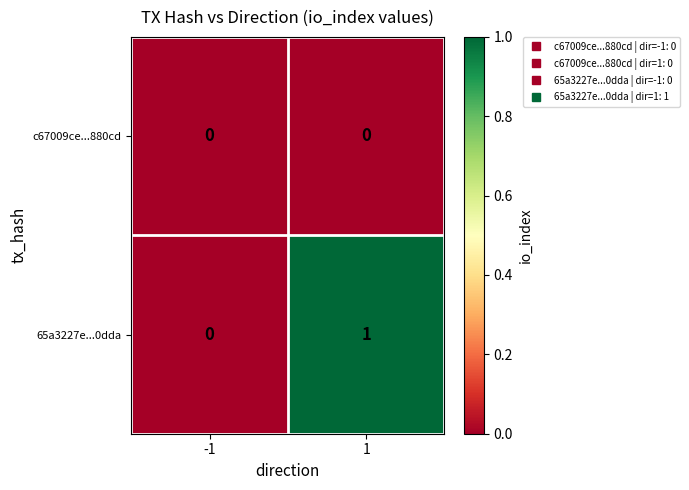

Which series changed the most between -1 and 1?

65a3227e...0dda